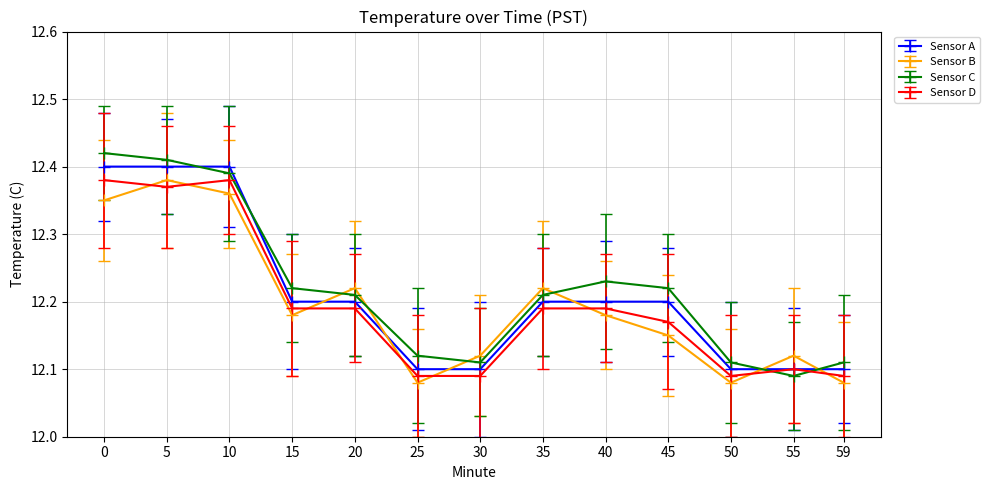

How many interior local peaks does the Sensor B series have?

4